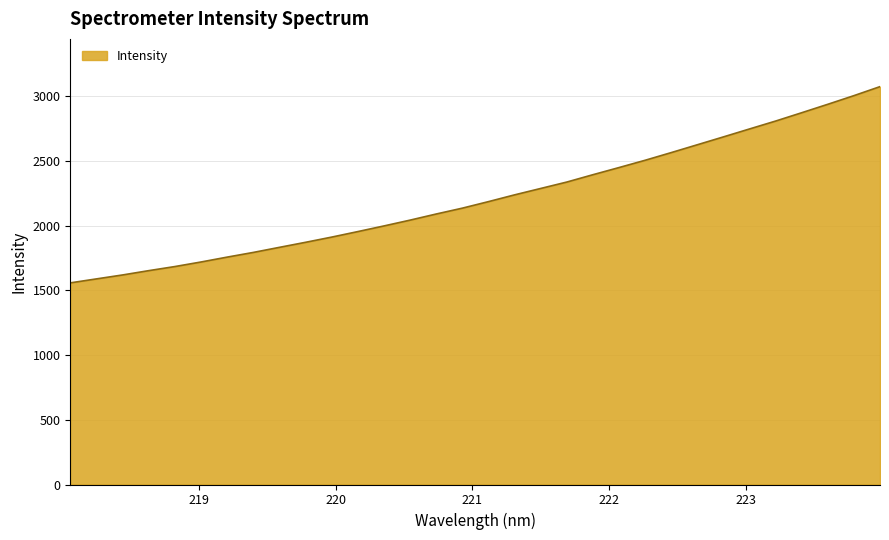

Reading left to right, transcribe all the data shown in this chart.

1559.0	1589.6	1620.2	1653.5	1685.1	1720.4	1758.1	1794.3	1833.6	1872.6	1912.9	1955.5	1999.2	2044.1	2091.4	2136.7	2187.2	2239.4	2288.9	2338.5	2395.3	2450.6	2506.9	2566.3	2626.9	2687.7	2749.1	2810.1	2874.6	2939.8	3006.6	3076.3